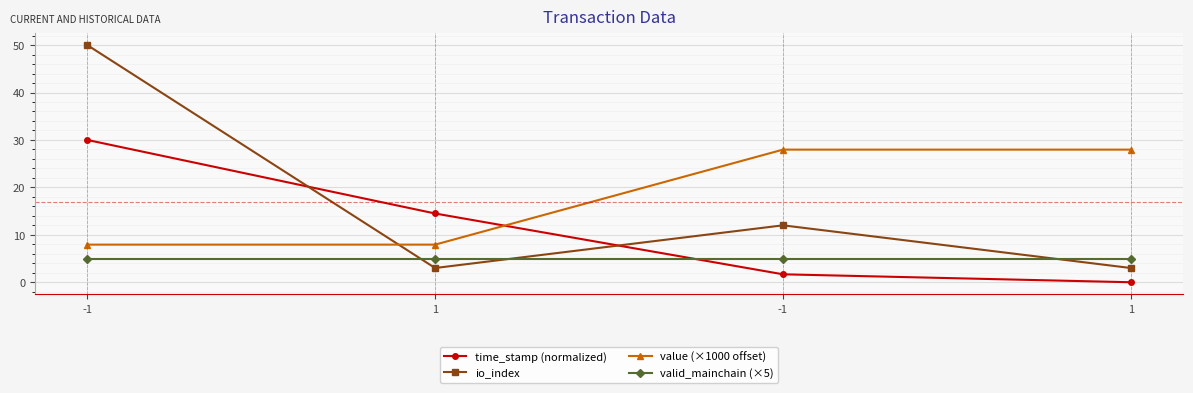

Which has a higher value, 1 or 1?

1